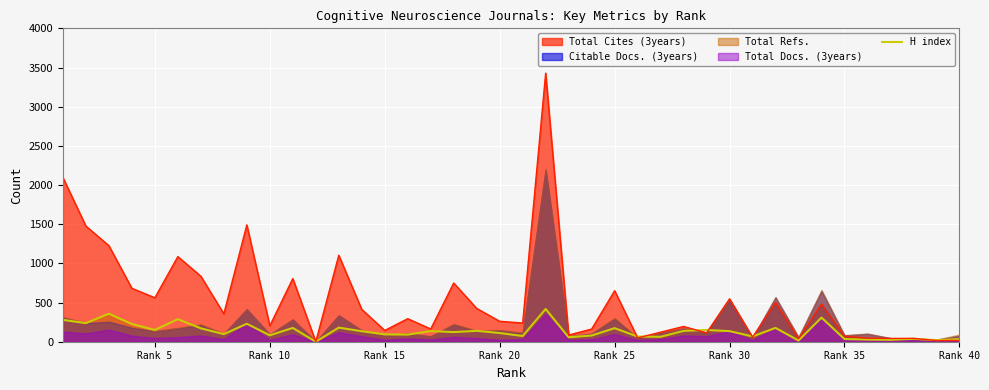

What is the highest value of the H index series?

418